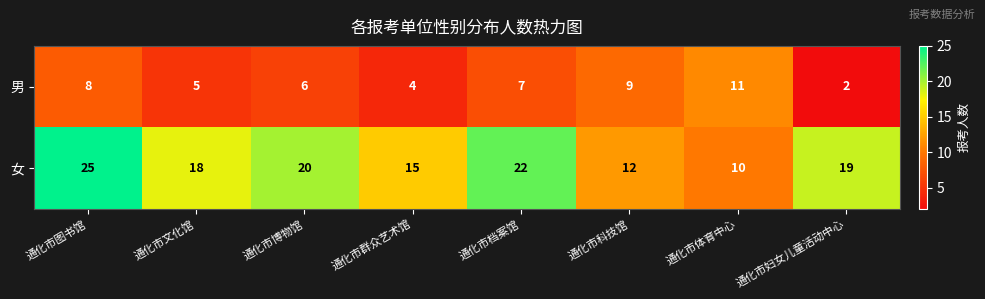

Count the number of data series in this chart.

2